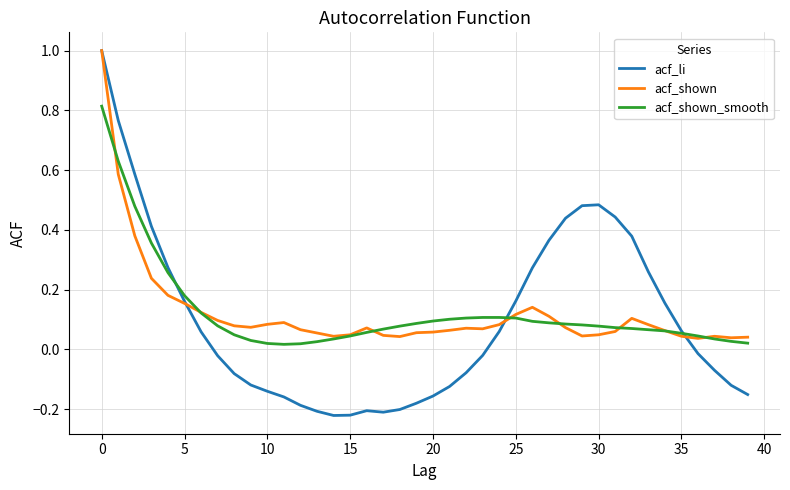

What is the highest value of the acf_li series?

1.0